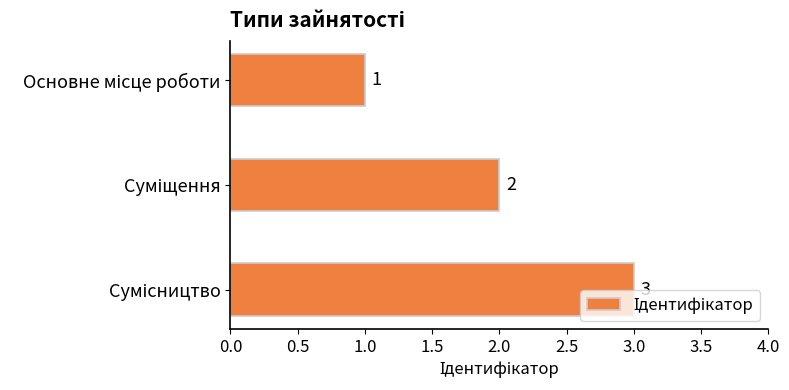

How many values are between 1 and 3?

3